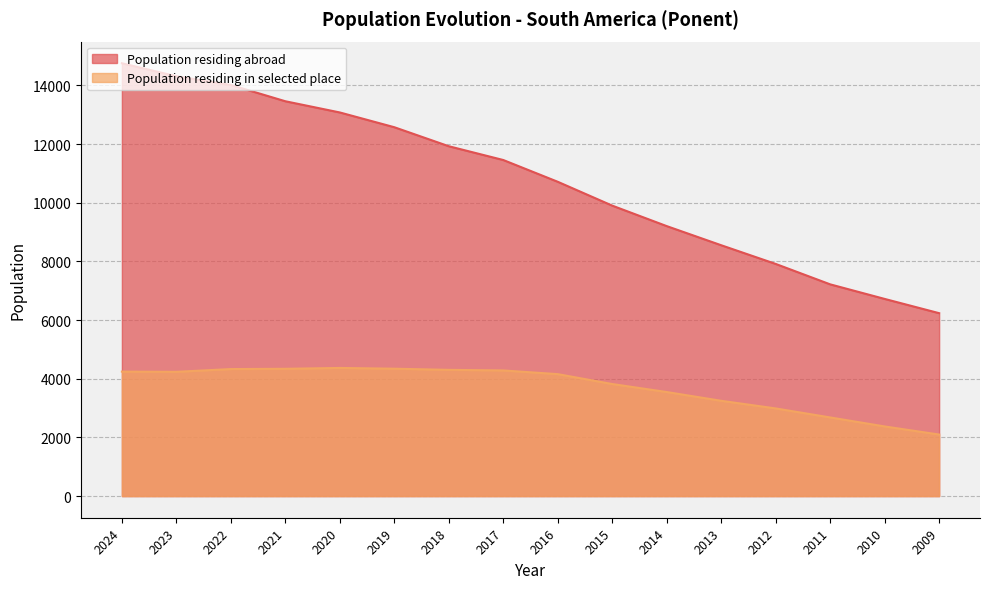

Which has a higher value, 2018 or 2017?

2018